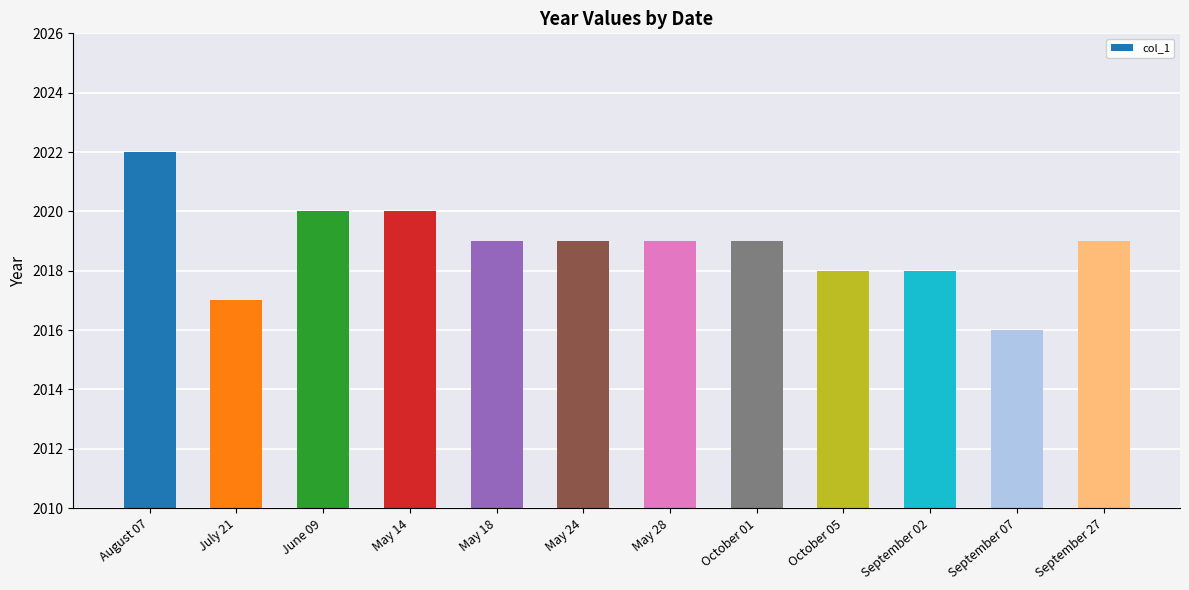

What is the value of the 9th bar from the left?

2018